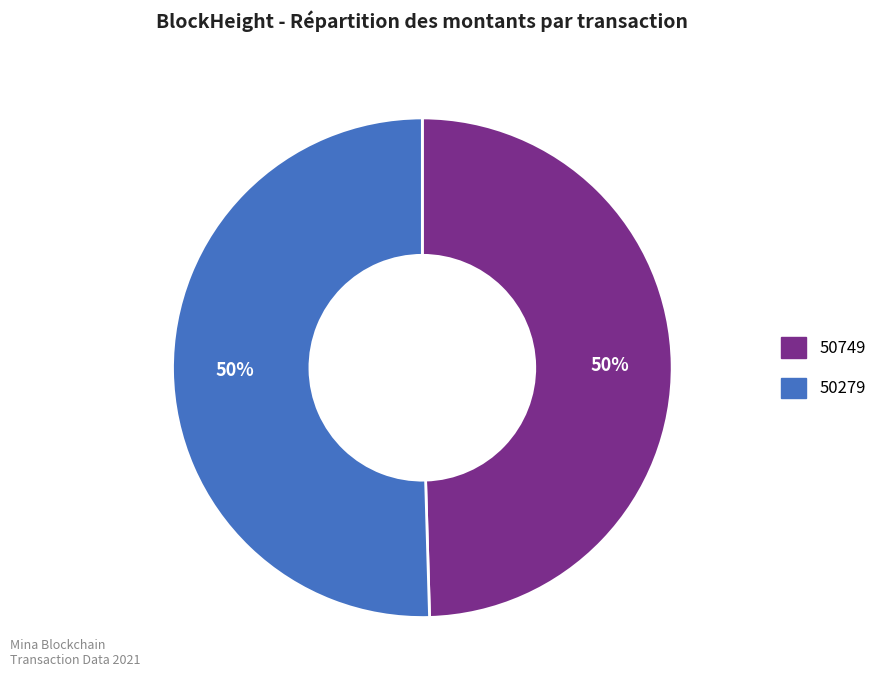

Is it true that 50749 is 1% of the pie?

False